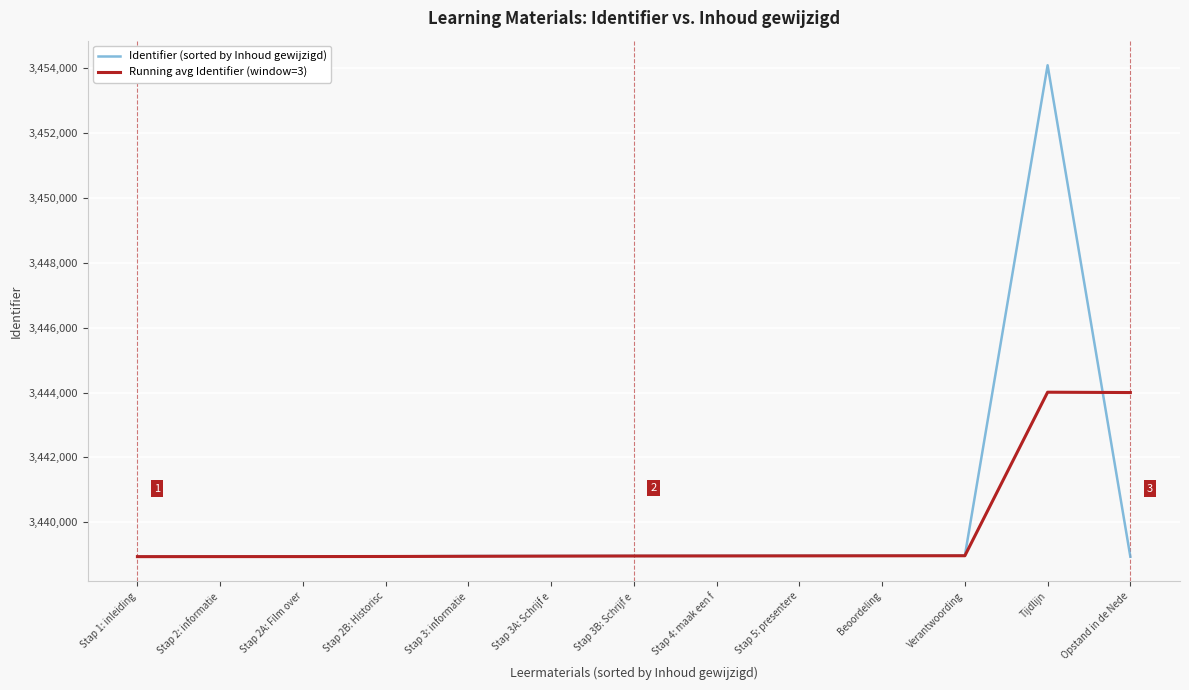

Which series has the widest spread of values?

Identifier (sorted by Inhoud gewijzigd)